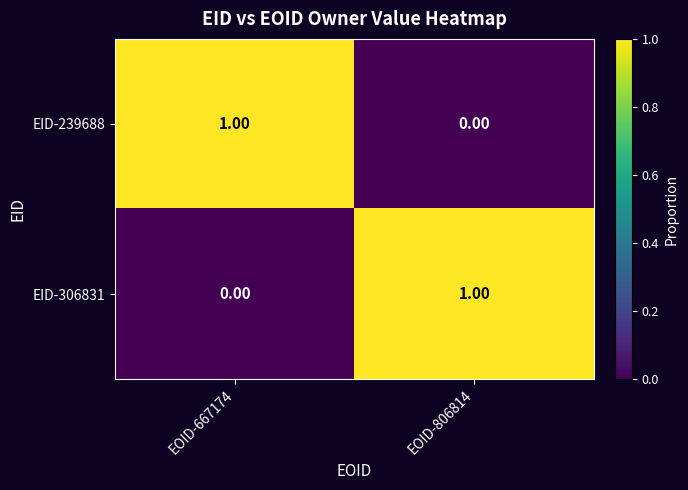

How many categories are shown in the chart?

2